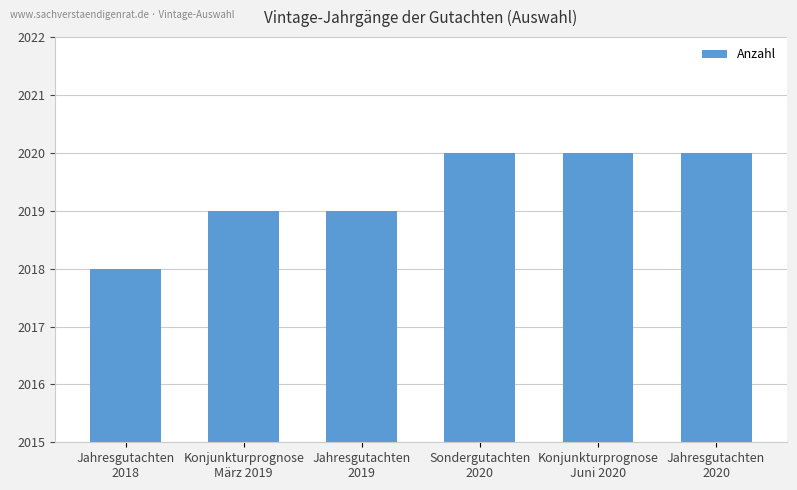

How many distinct data groups are displayed?

1